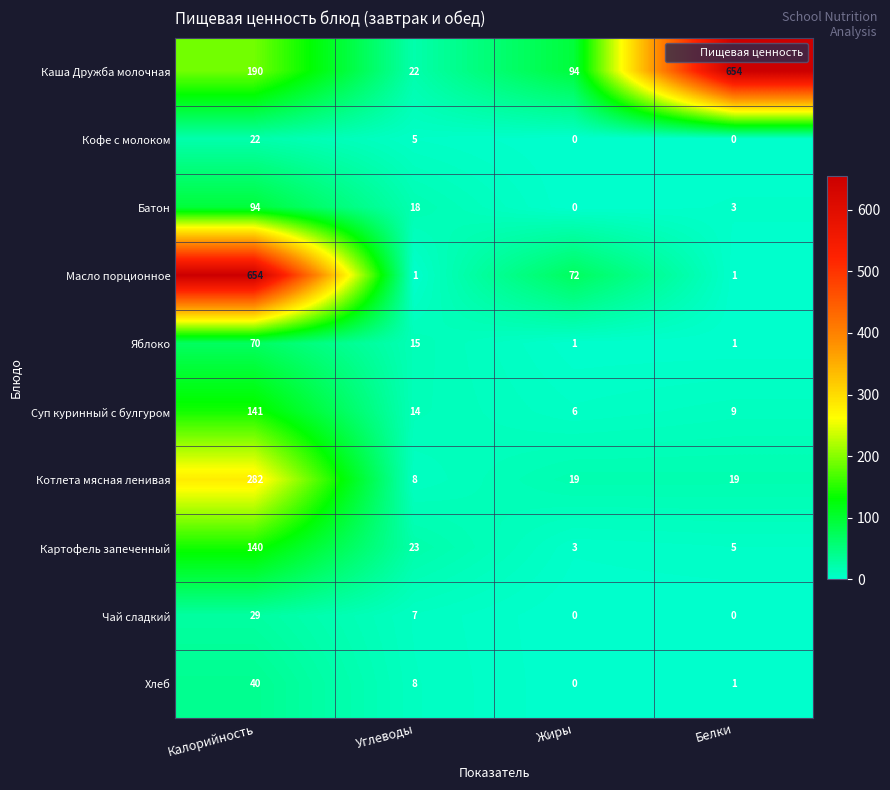

How many values in the Хлеб series are below 8?

2